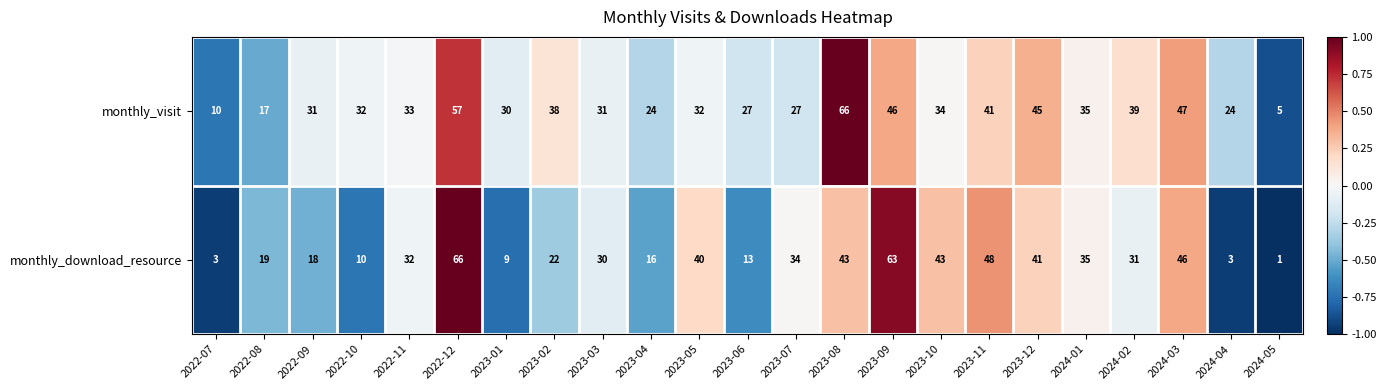

True or false: monthly_visit has a value of 44 at 2022-11.

False